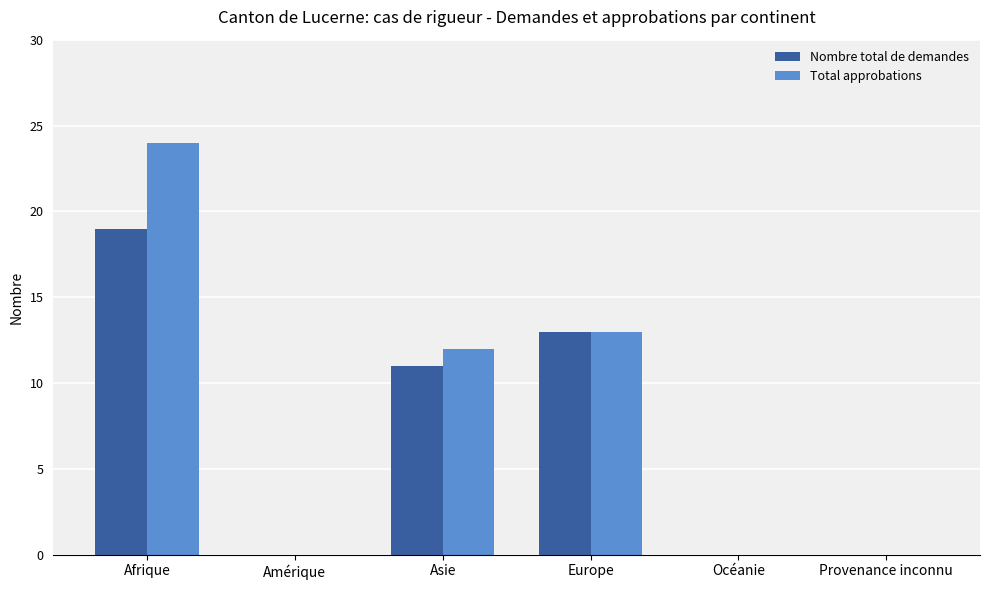

True or false: Total approbations has a value of -9 at Amérique.

False